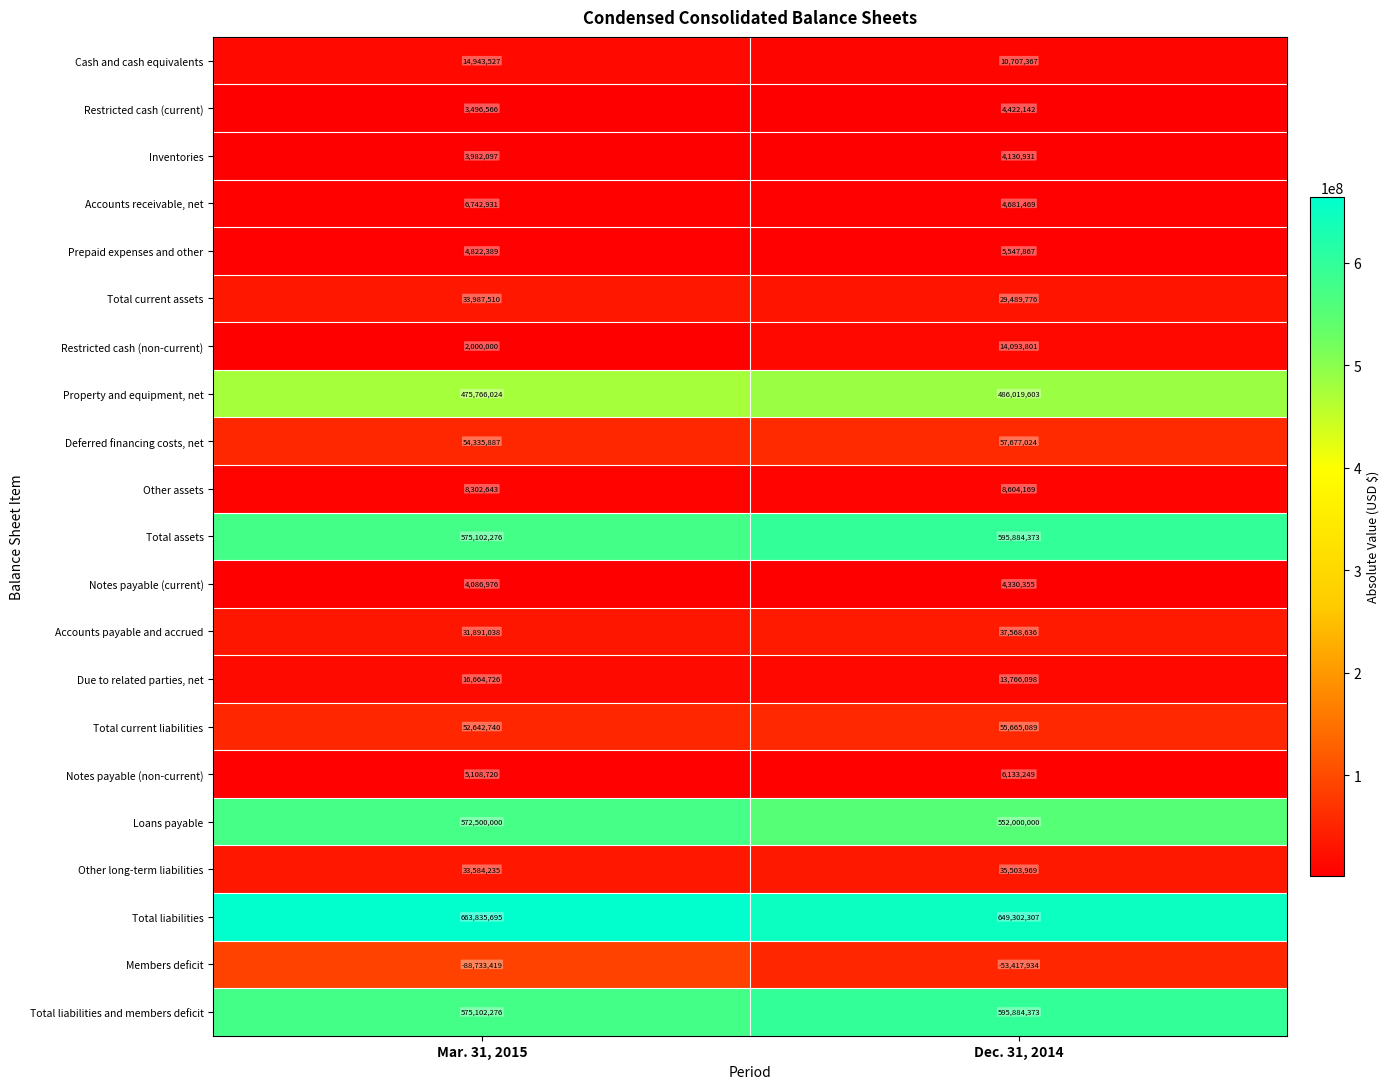

At how many categories does at least one series exceed 416057932?

2